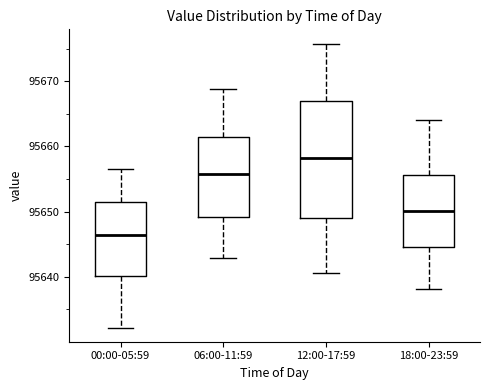

Which box has the highest median line?

12:00-17:59